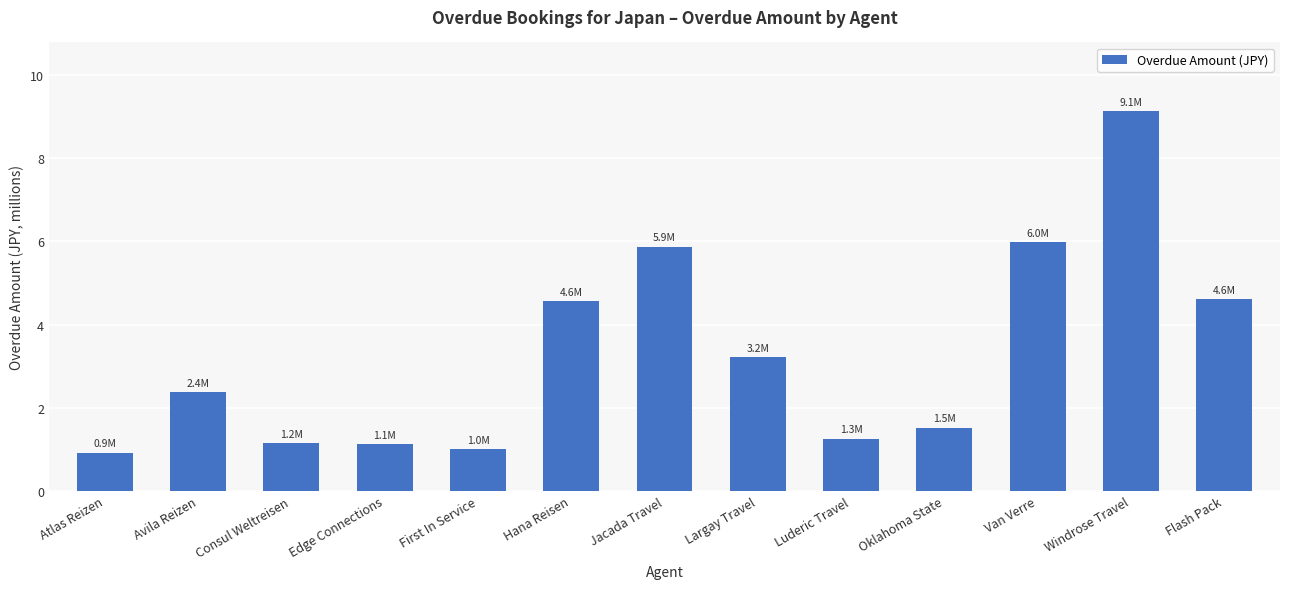

The value at Consul Weltreisen is 0.7. True or false?

False